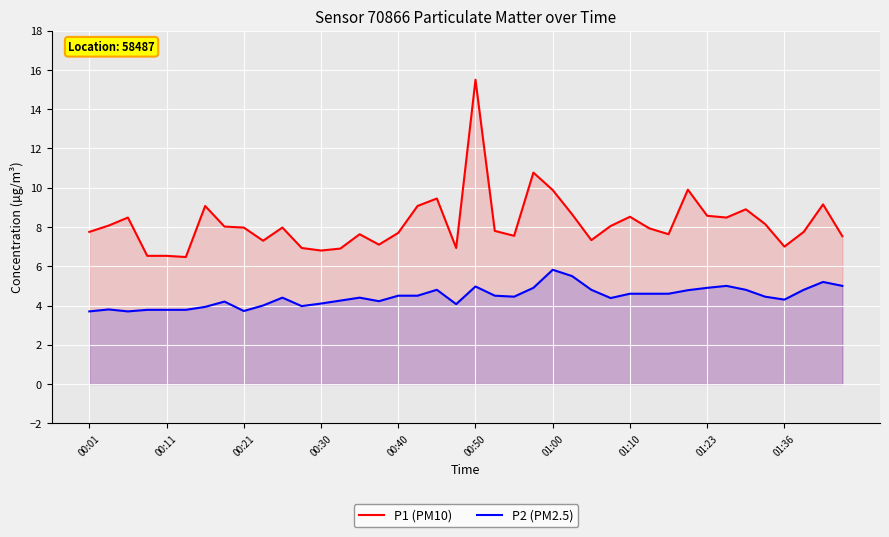

Which series has the widest spread of values?

P1 (PM10)